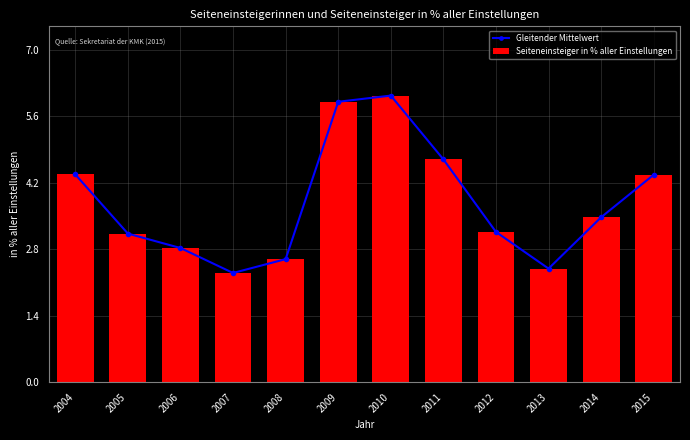

List the labels in order of Gleitender Mittelwert value, smallest first.

2007, 2013, 2008, 2006, 2005, 2012, 2014, 2015, 2004, 2011, 2009, 2010